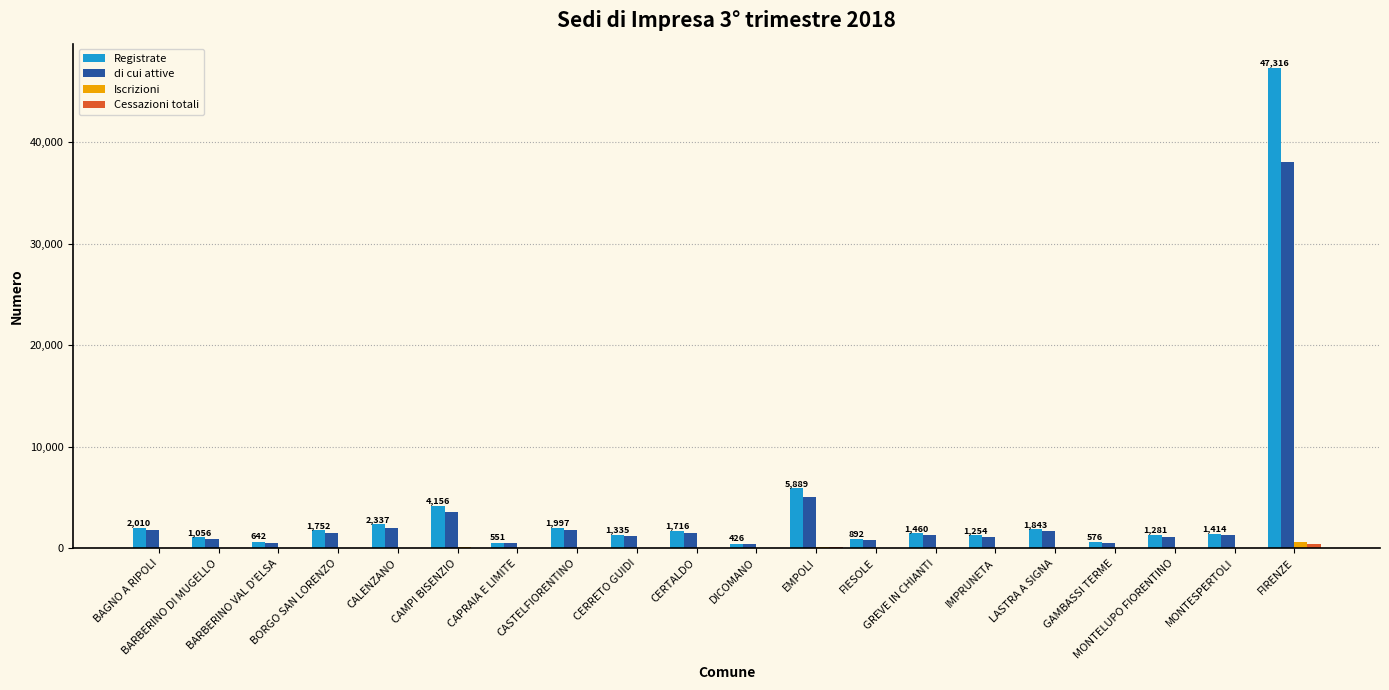

What is the maximum value shown in the chart?

47316